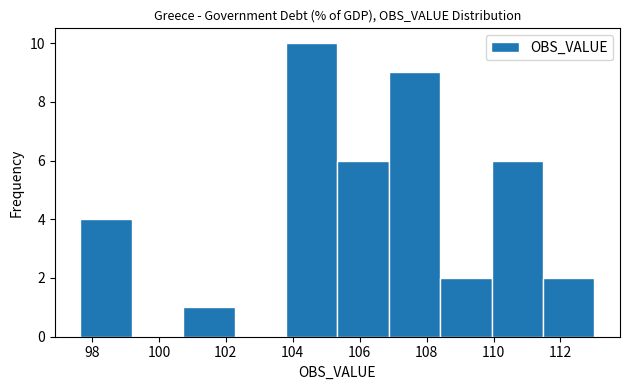

How tall is the bar that spans 108.4 to 110.0 on the x-axis? Neither the bar edges nor the heights are printed on the chart, so give them approximately, as read against the axes.

2